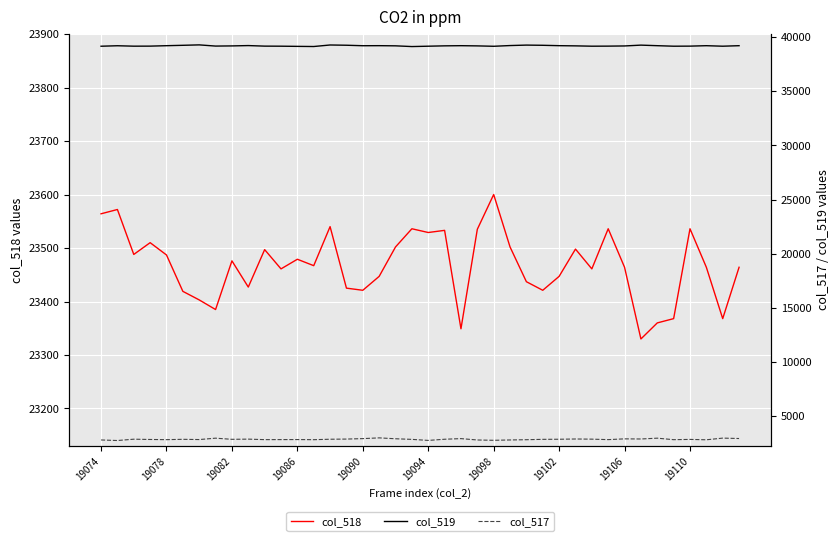

Which category has the highest value in the col_518 series?

19098